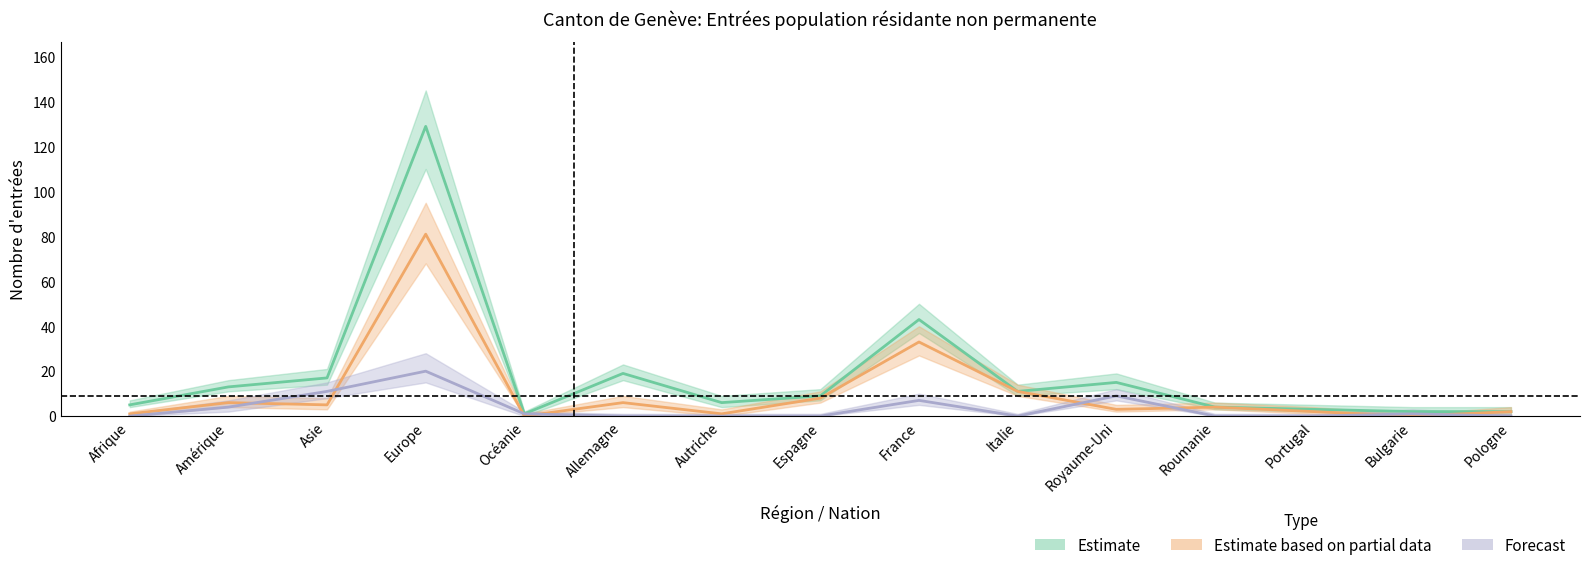

The value of Prestataires services (Forecast) at Espagne is 0. True or false?

True